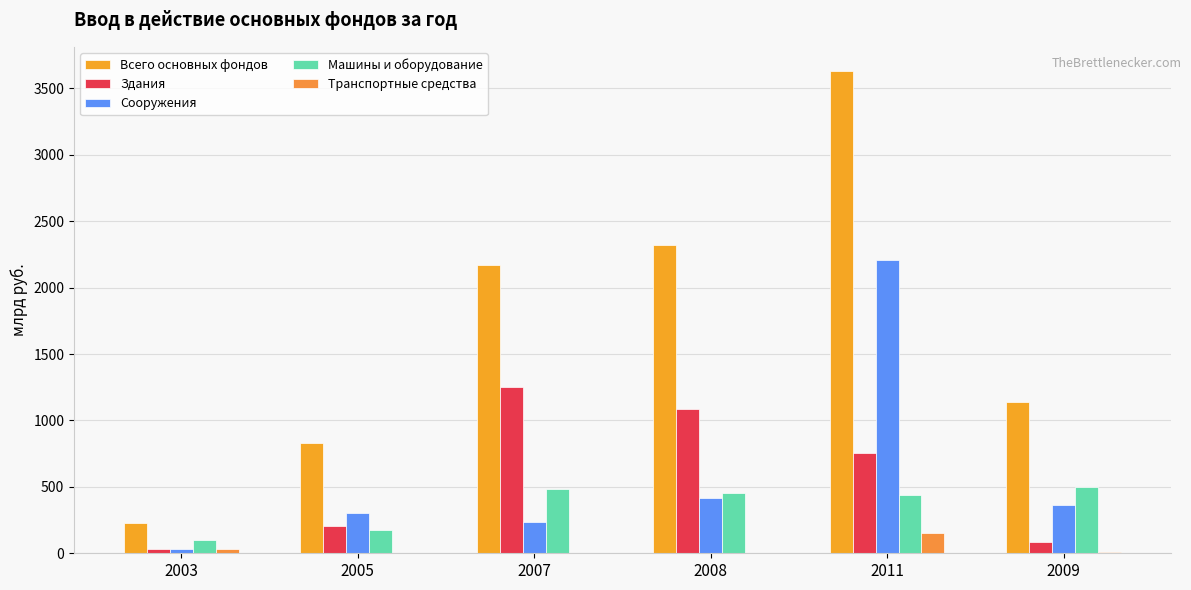

Which series has the largest range (max minus min)?

Всего основных фондов